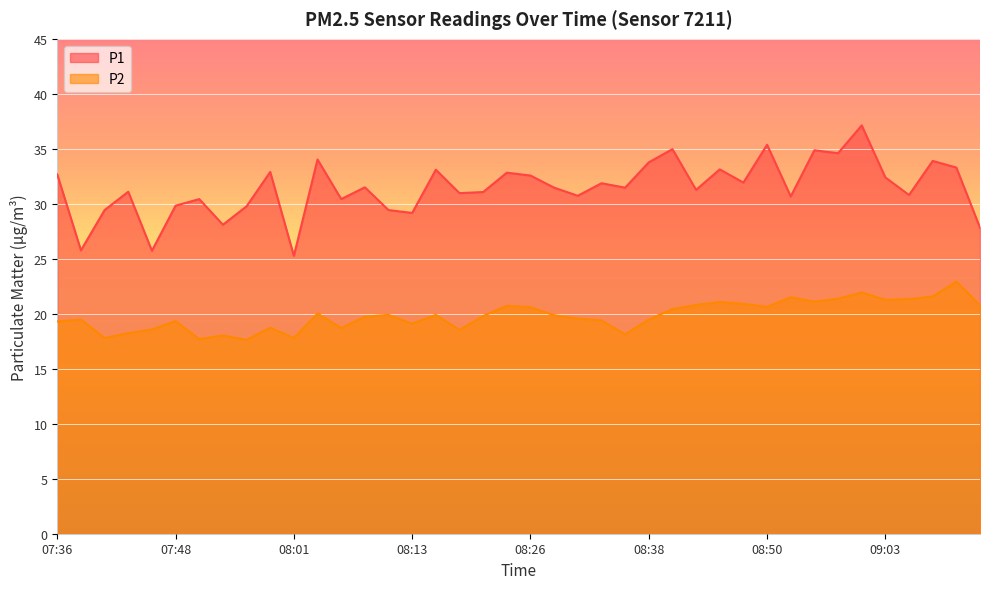

What are all the series names shown in the legend?

P1, P2